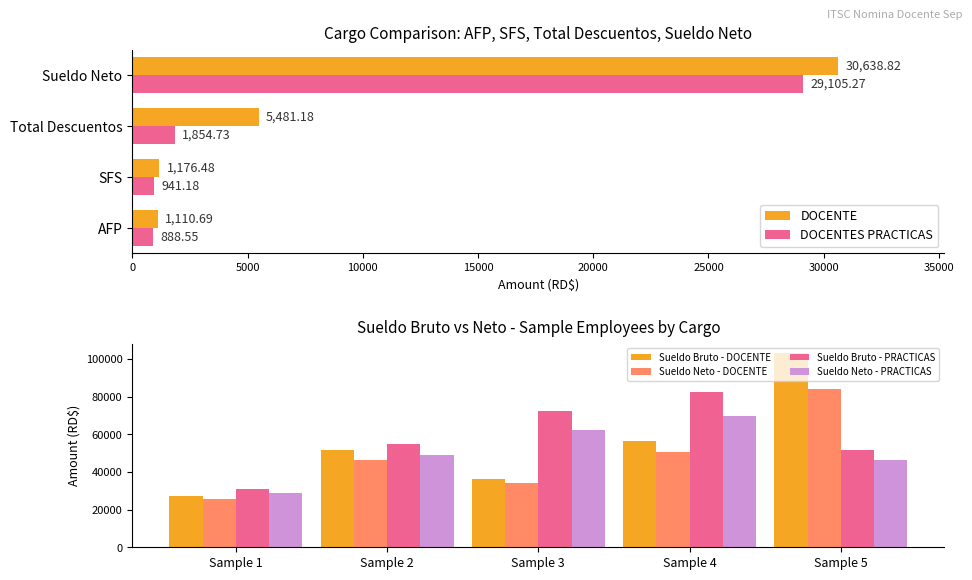

Which category has the highest value in the DOCENTE series?

Sueldo Neto